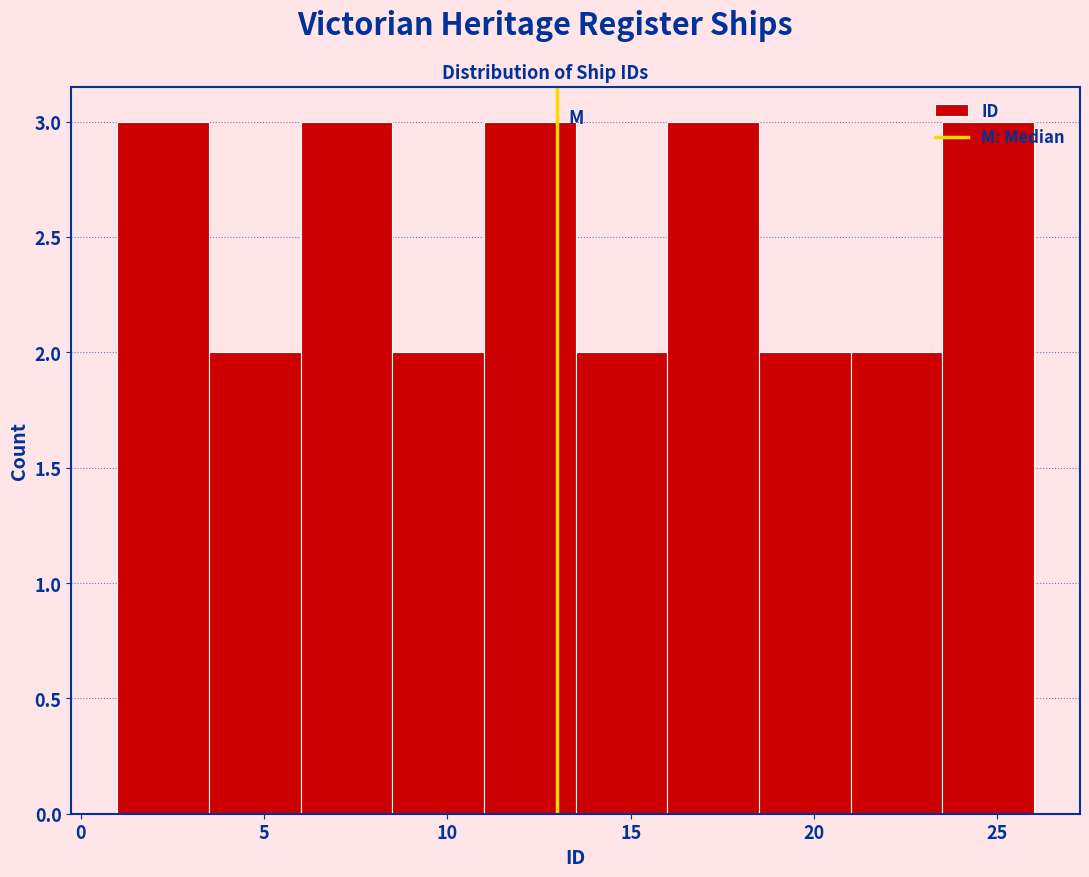

What is the height of the bar covering 13.5 to 16.0 on the x-axis? The values are not printed on the chart, so give them approximately, as read against the axis.

2